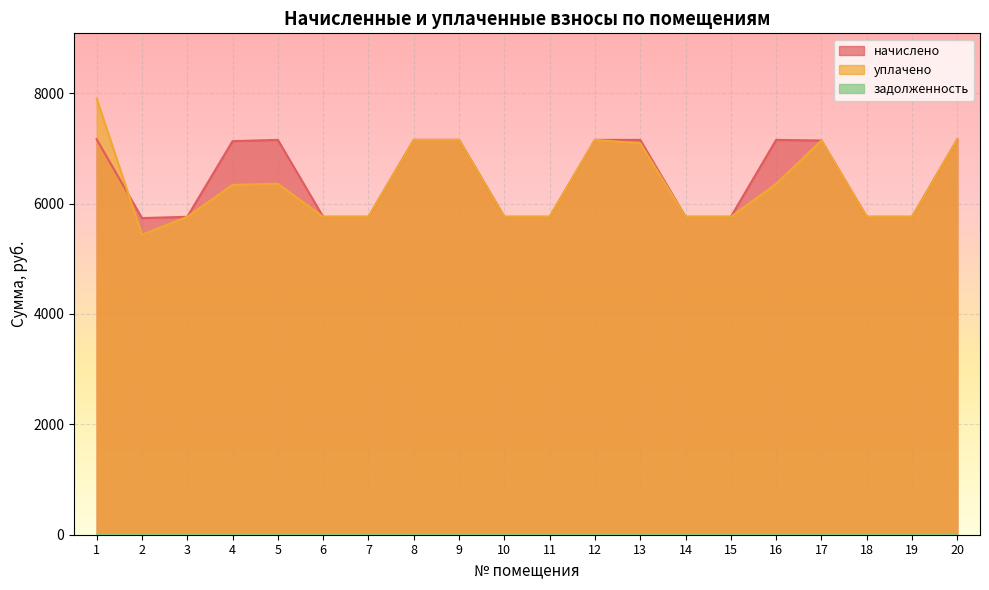

The value of уплачено at 20 is 7164.2. True or false?

True